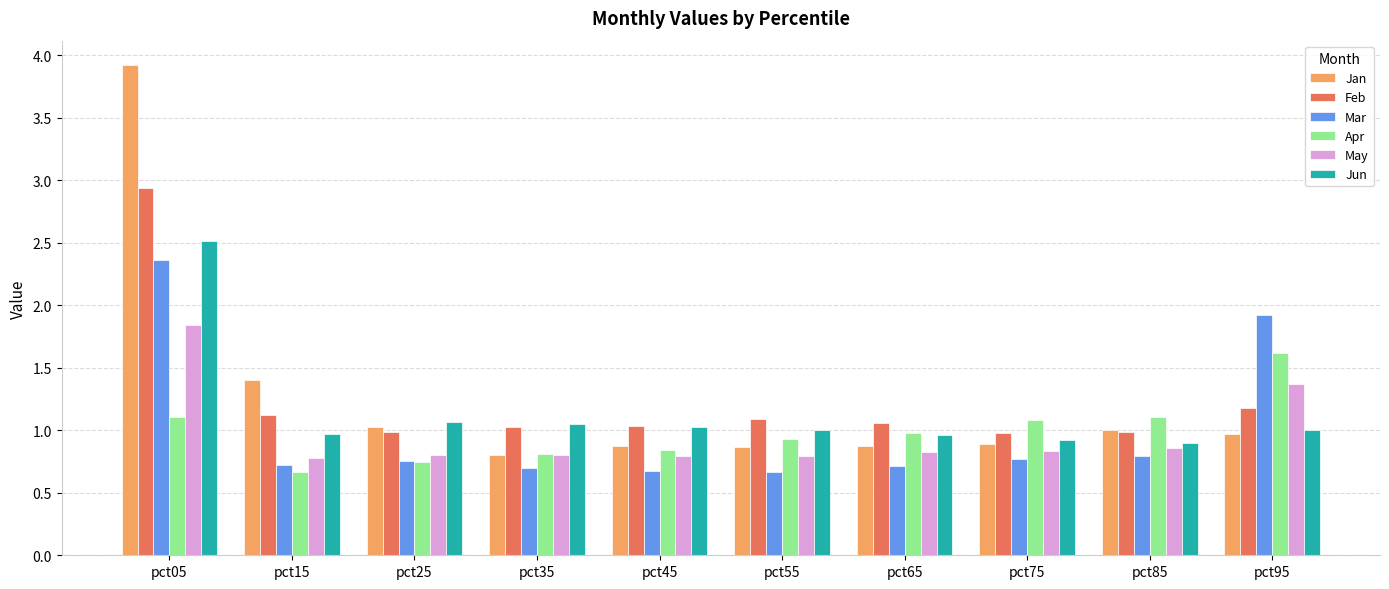

How many bars are there in each group?

6